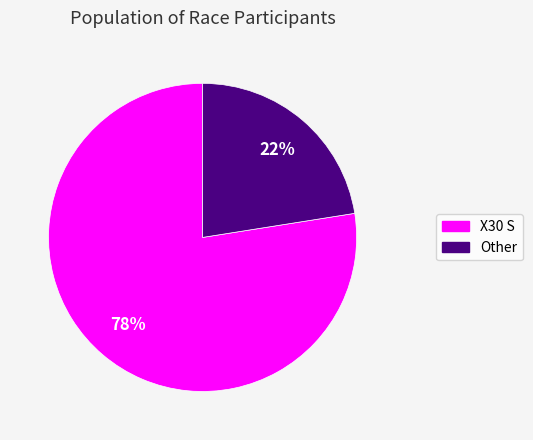

Is the sum of X30 S and Other greater than half?

Yes